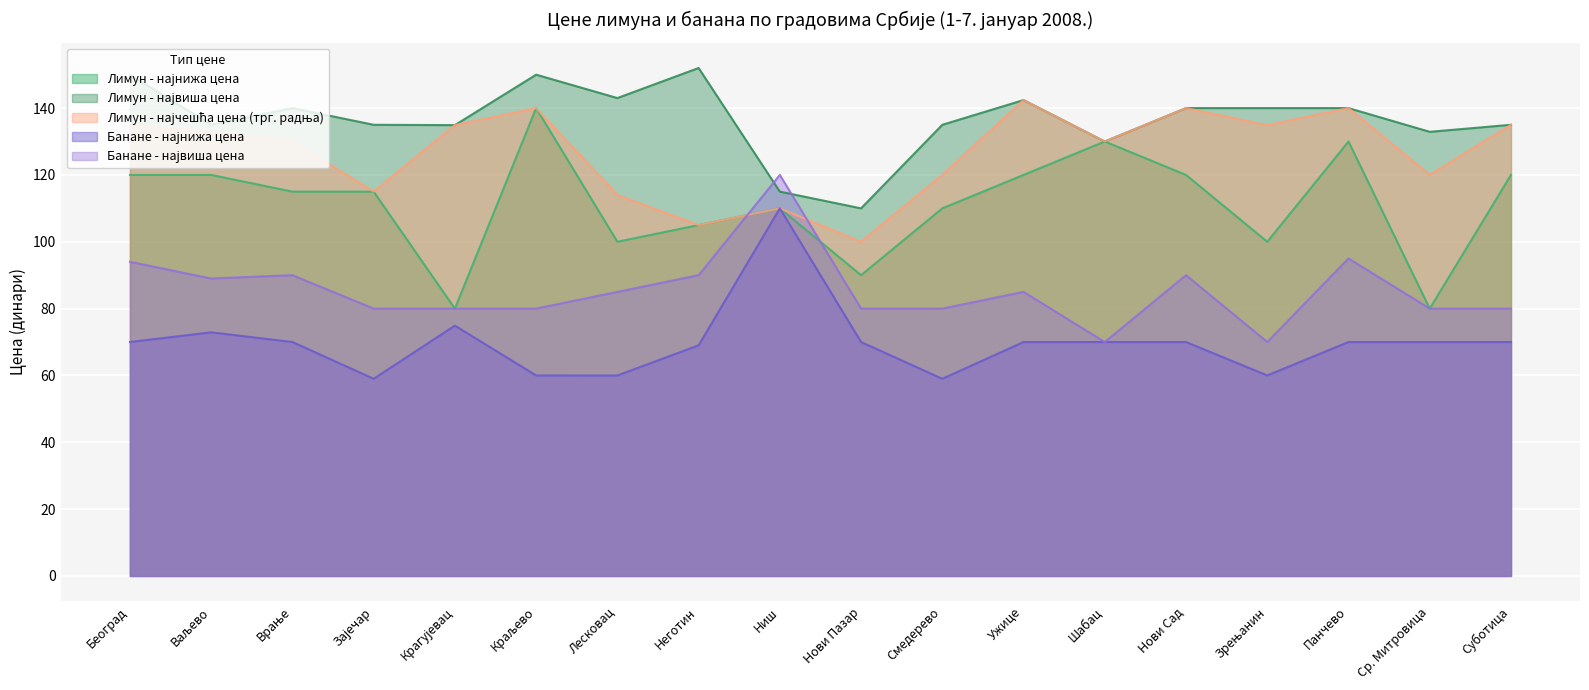

Reading left to right, transcribe all the data shown in this chart.

Лимун - најнижа цена: 120.0	120.0	115.0	115.0	80.0	140.0	100.0	105.0	110.0	90.0	110.0	120.0	130.0	120.0	100.0	130.0	80.0	120.0
Лимун - највиша цена: 150.0	135.0	140.0	135.0	134.9	150.0	143.0	152.0	115.0	110.0	135.0	142.4	130.0	140.0	140.0	140.0	132.9	135.0
Лимун - најчешћа цена (трг. радња): 134.9	132.9	130.0	115.0	134.9	140.0	114.0	105.0	110.0	100.0	120.0	142.4	130.0	140.0	134.9	140.0	120.0	135.0
Банане - најнижа цена: 70.0	72.9	70.0	59.0	74.9	60.0	60.0	69.0	110.0	70.0	59.0	70.0	70.0	70.0	60.0	70.0	70.0	70.0
Банане - највиша цена: 94.0	89.0	90.0	80.0	80.0	80.0	85.0	90.0	120.0	80.0	80.0	85.0	70.0	90.0	70.0	95.0	80.0	80.0